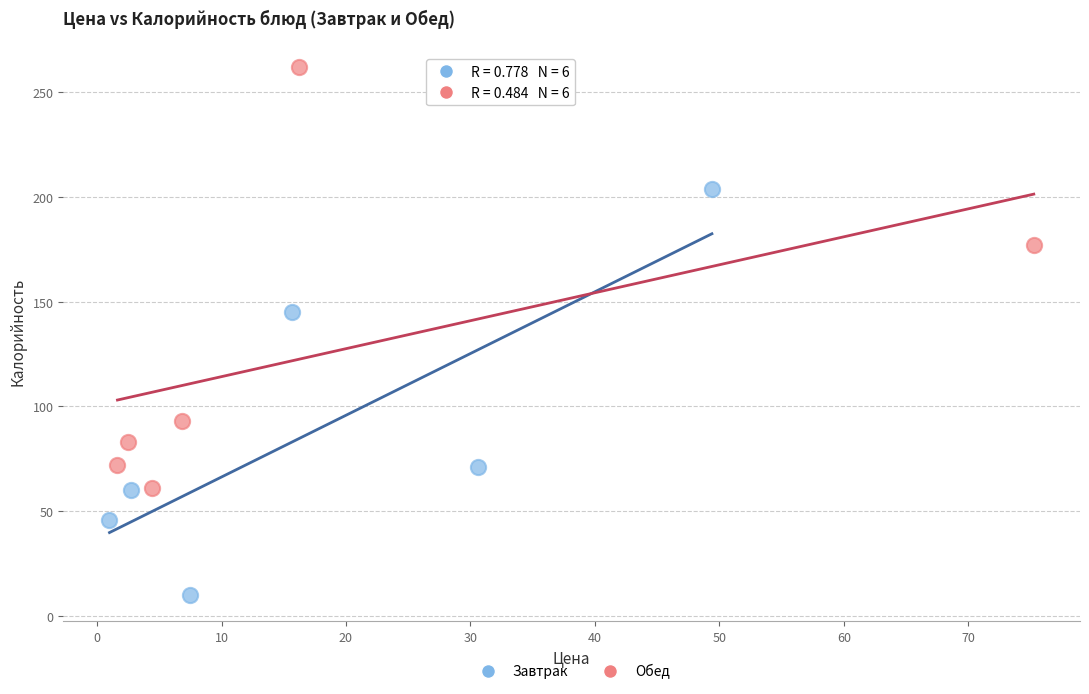

Which series contains the highest Y value?

Обед